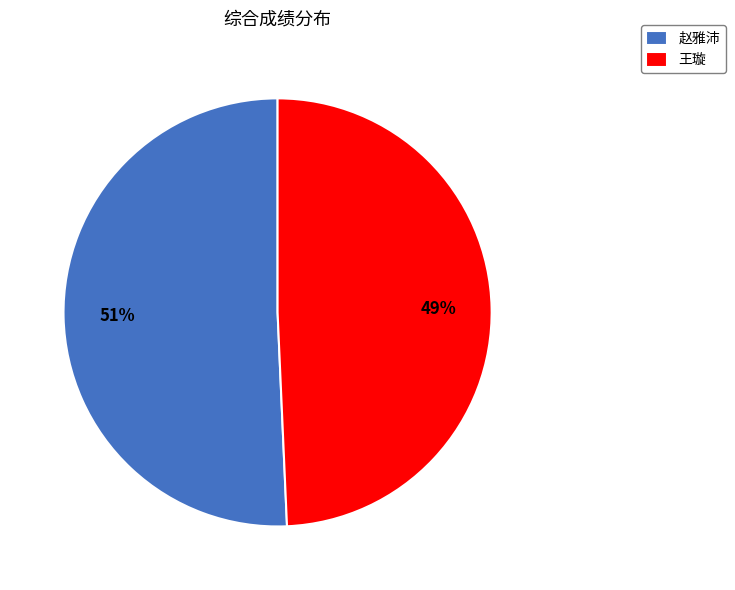

Which category has the smallest portion of the pie?

王璇